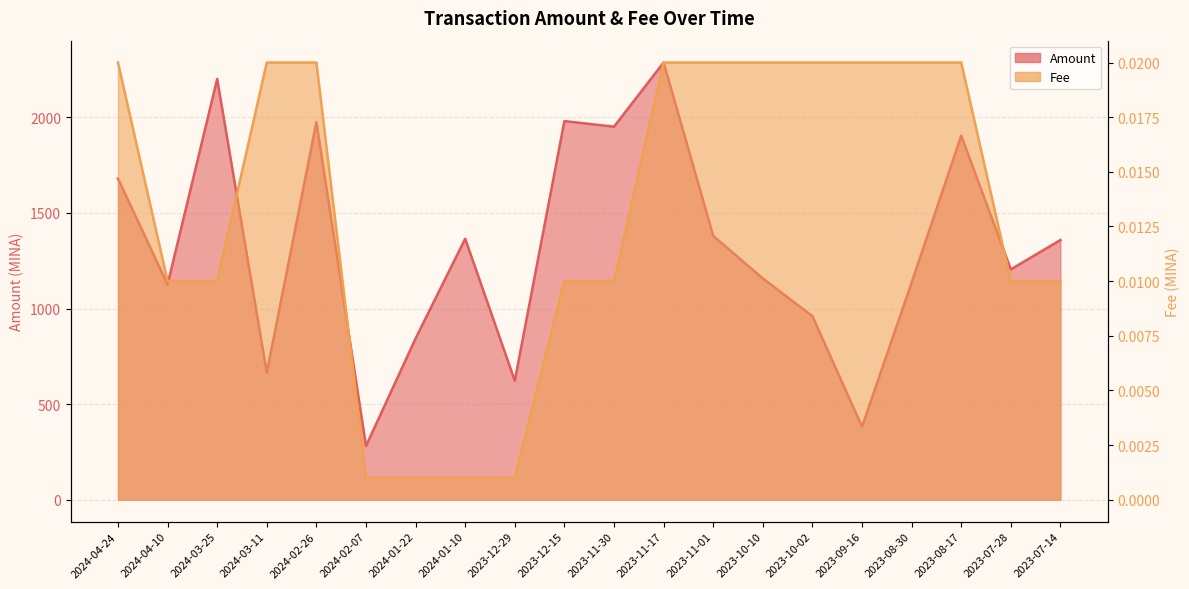

The Fee series shows 0.0 at 2023-11-30. True or false?

False